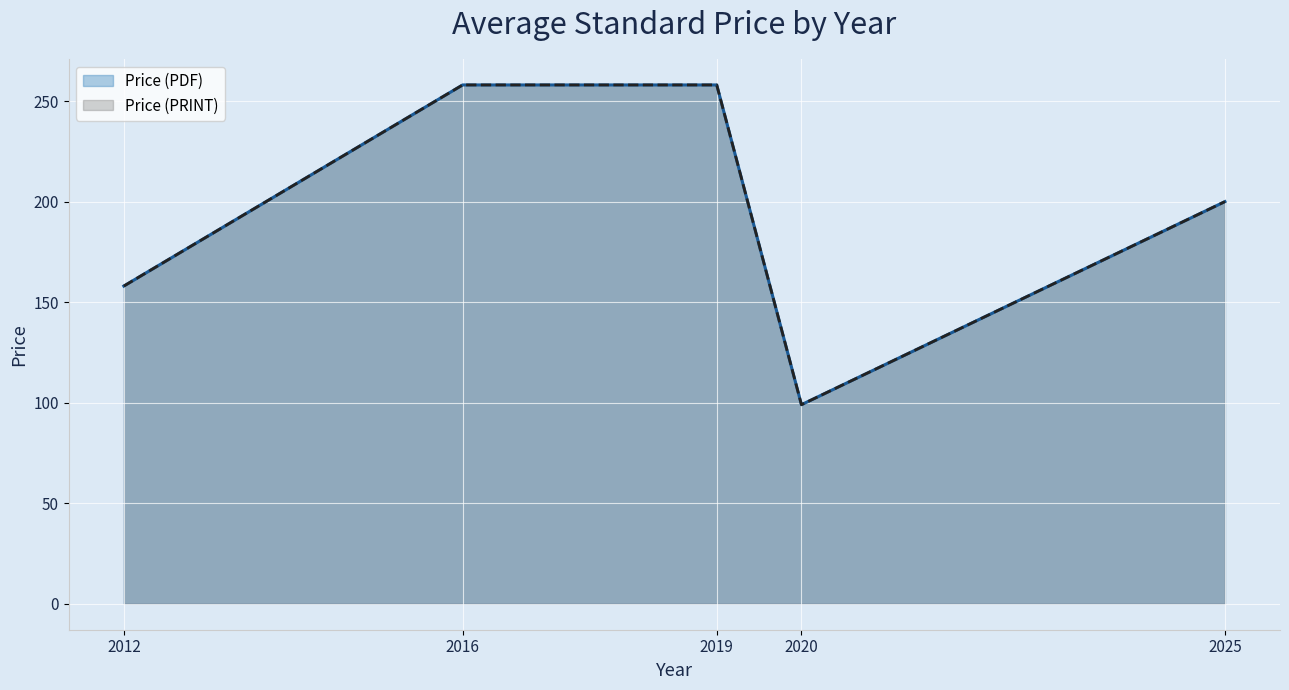

Reading left to right, list all the values displayed in this chart.

Price (PDF): 2012=158.0	2016=258.0	2019=258.0	2020=99.0	2025=200.0
Price (PRINT): 2012=158.0	2016=258.0	2019=258.0	2020=99.0	2025=200.0